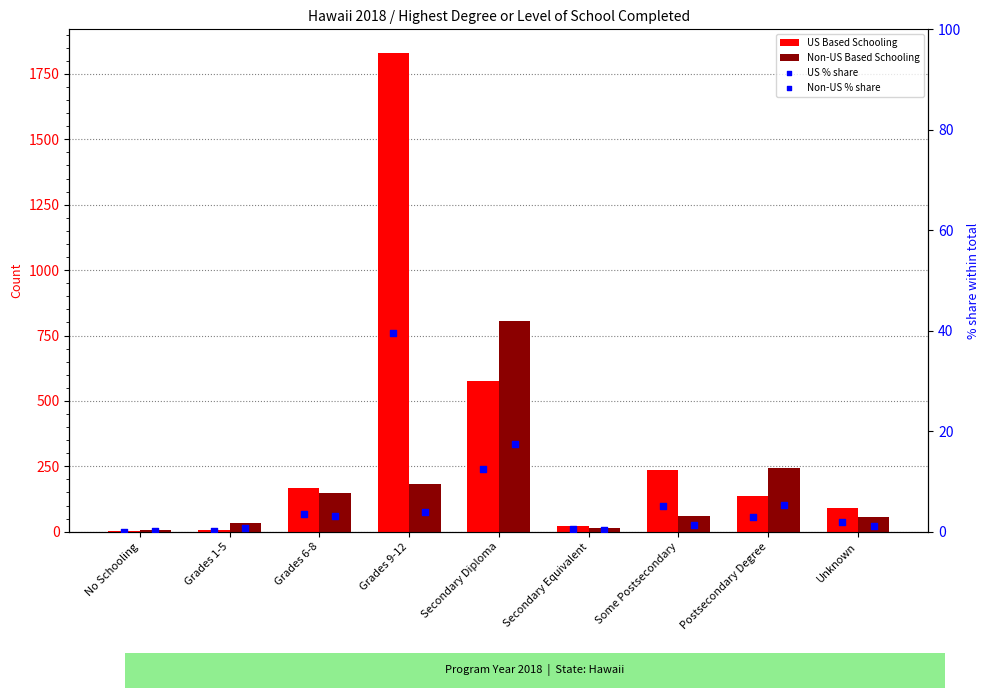

At how many categories does at least one series exceed 1202?

1